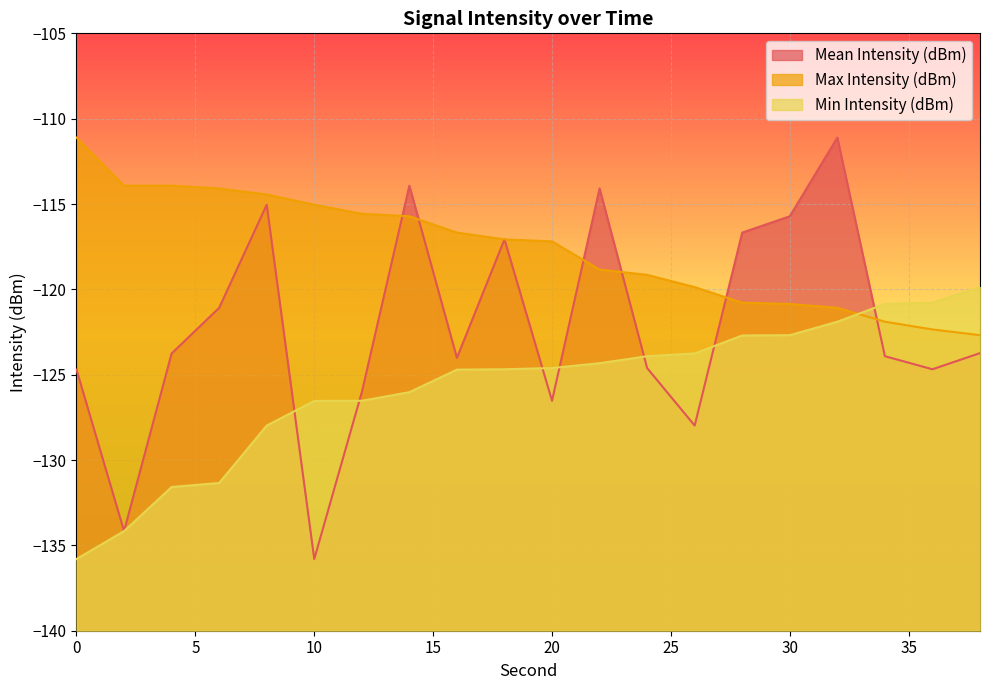

How many times do Max Intensity (dBm) and Min Intensity (dBm) cross each other?

1